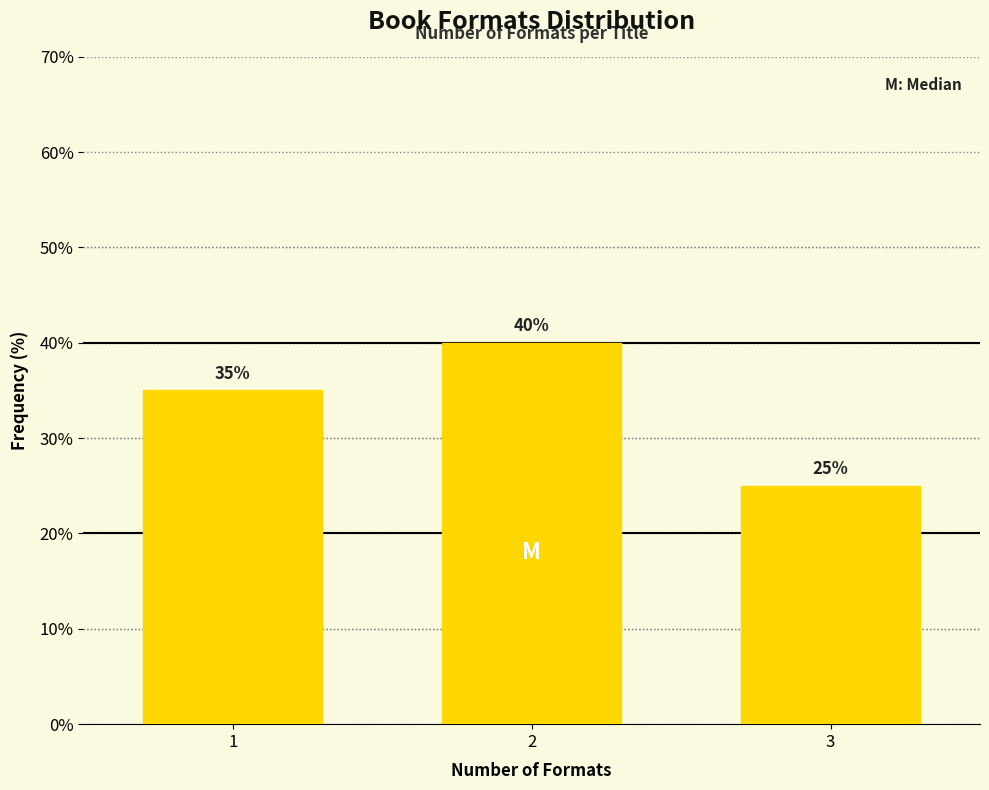

Reading right to left, list all the values displayed in this chart.

3=25	2=40	1=35